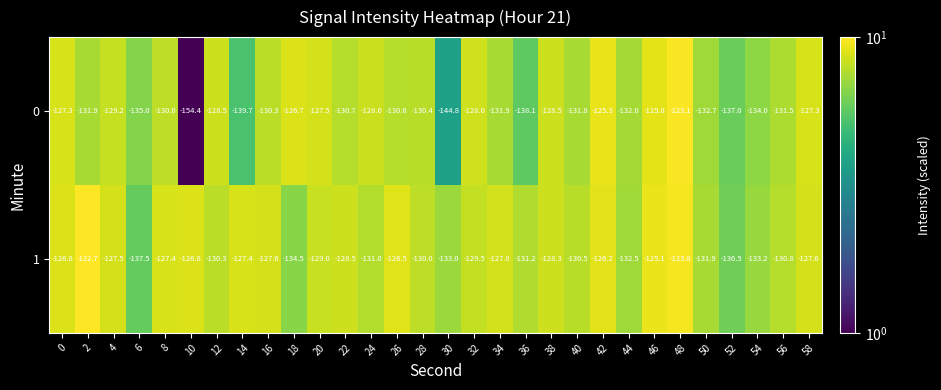

Is the value of 0 at 18 greater than the value of 1 at 14?

Yes